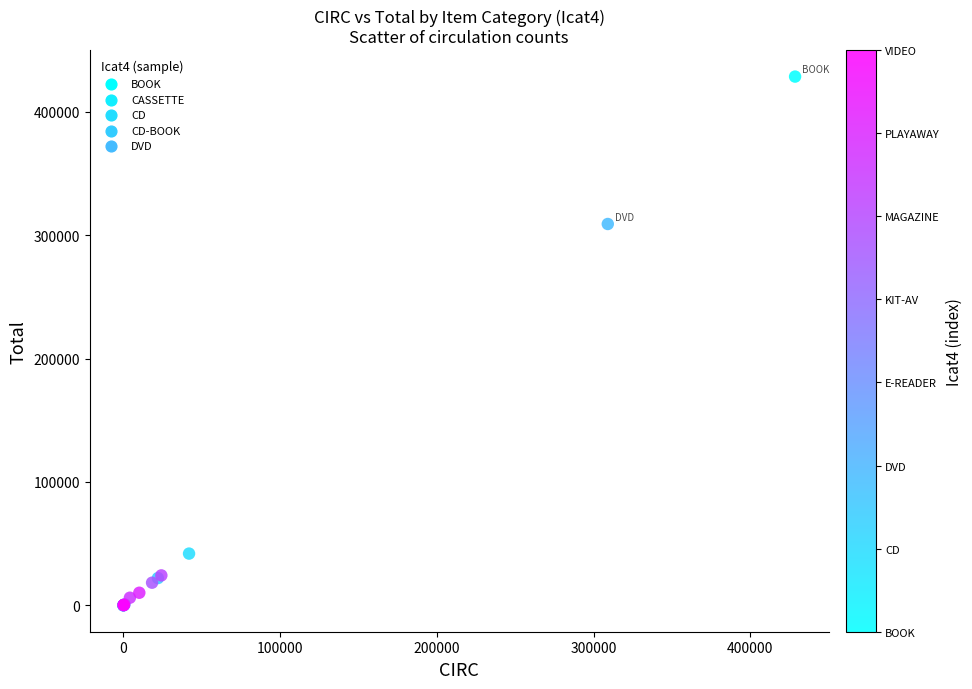

What Y value in the scatter plot is closest to 214311?

309120